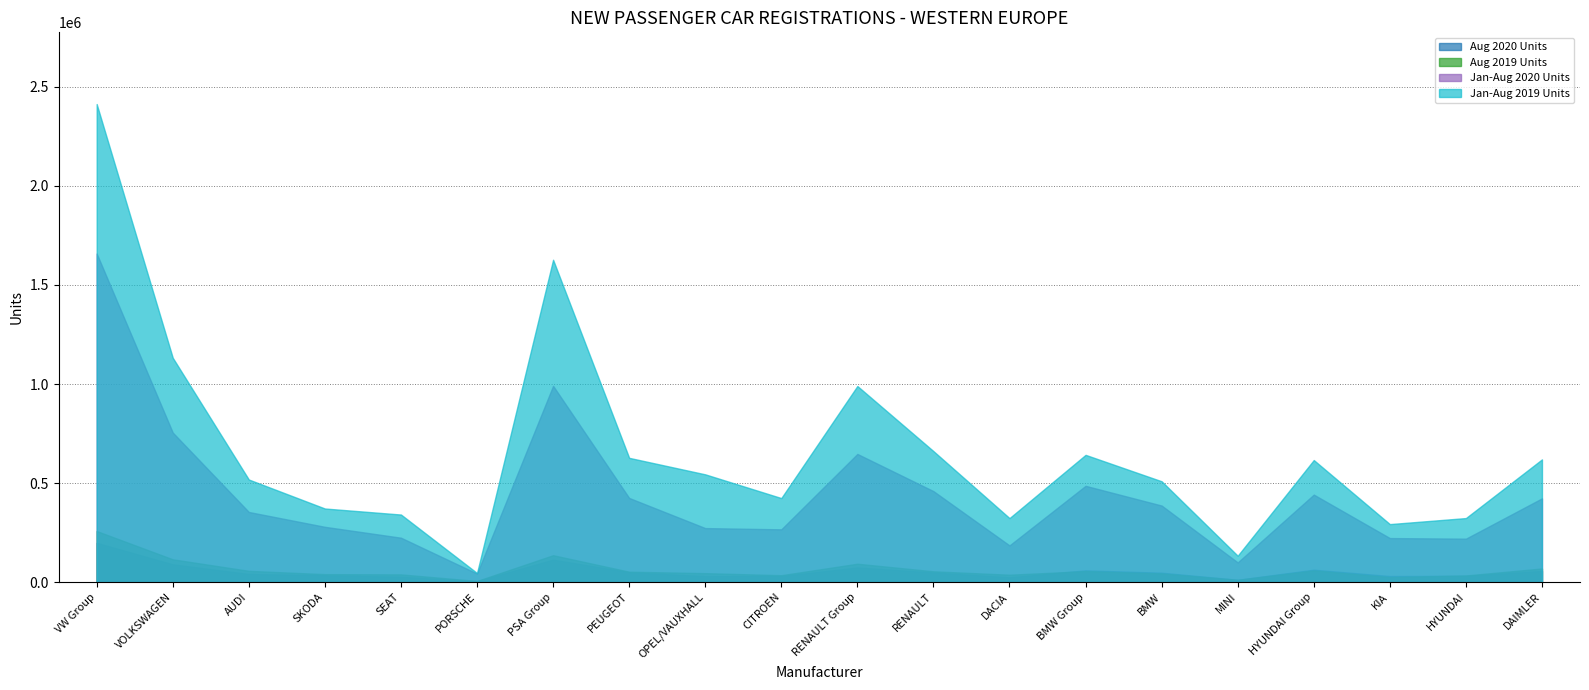

True or false: Aug 2019 Units and Jan-Aug 2019 Units cross at least once.

False